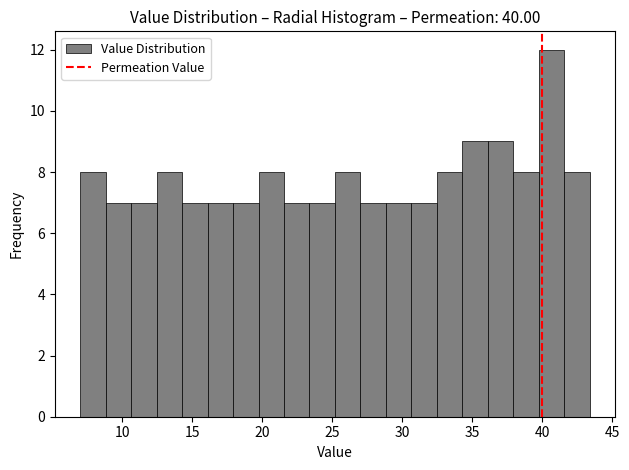

Read against the x-axis, roughly where is the centre of the tallest bar?

40.5